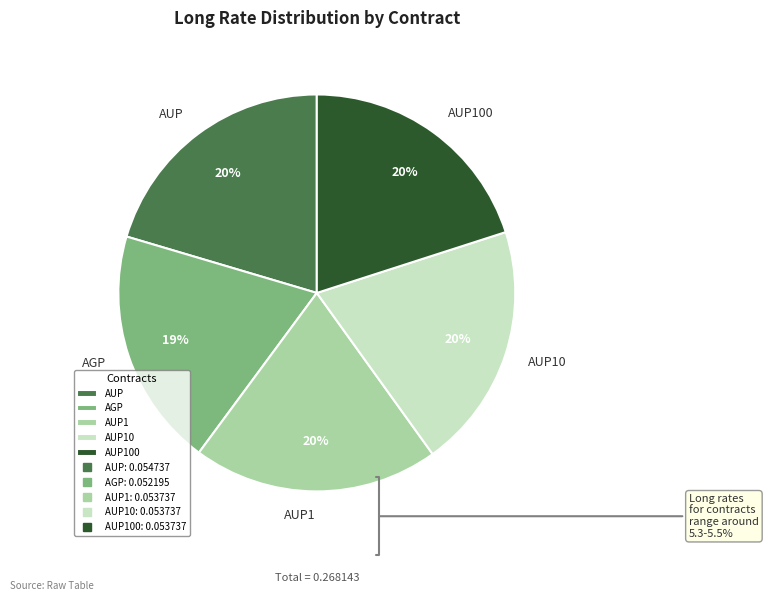

Count the number of slices in the pie.

5